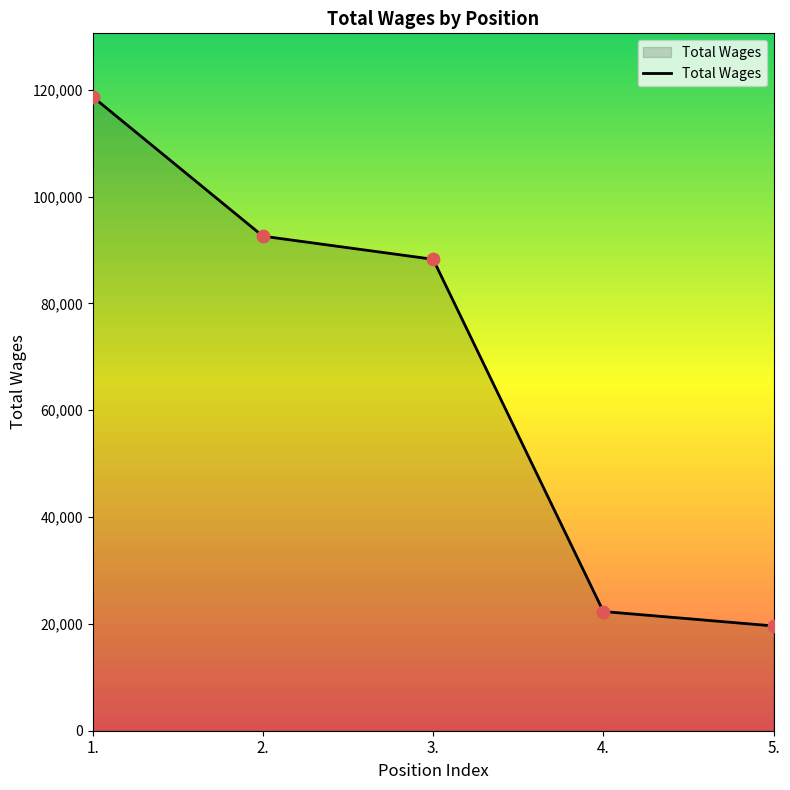

What is the change in value from 4. to 5.?

-2705